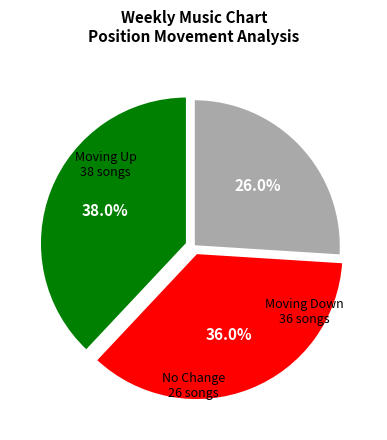

How many slices are in this pie chart?

3